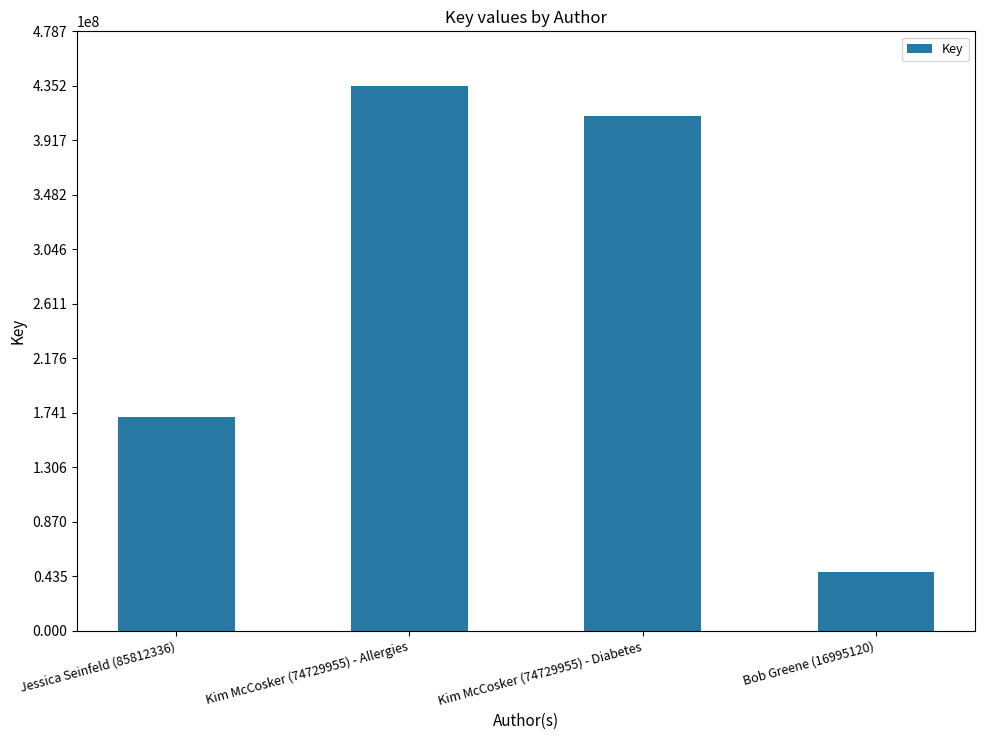

List the labels in order of value, largest first.

Kim McCosker (74729955) - Allergies, Kim McCosker (74729955) - Diabetes, Jessica Seinfeld (85812336), Bob Greene (16995120)